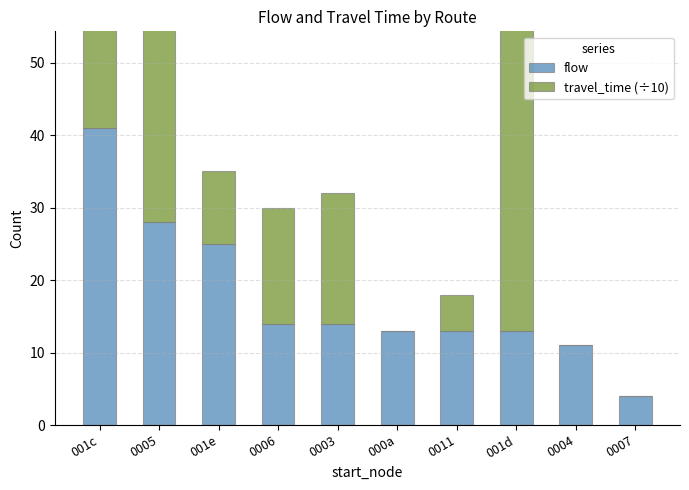

At which label does flow first exceed 14?

001c